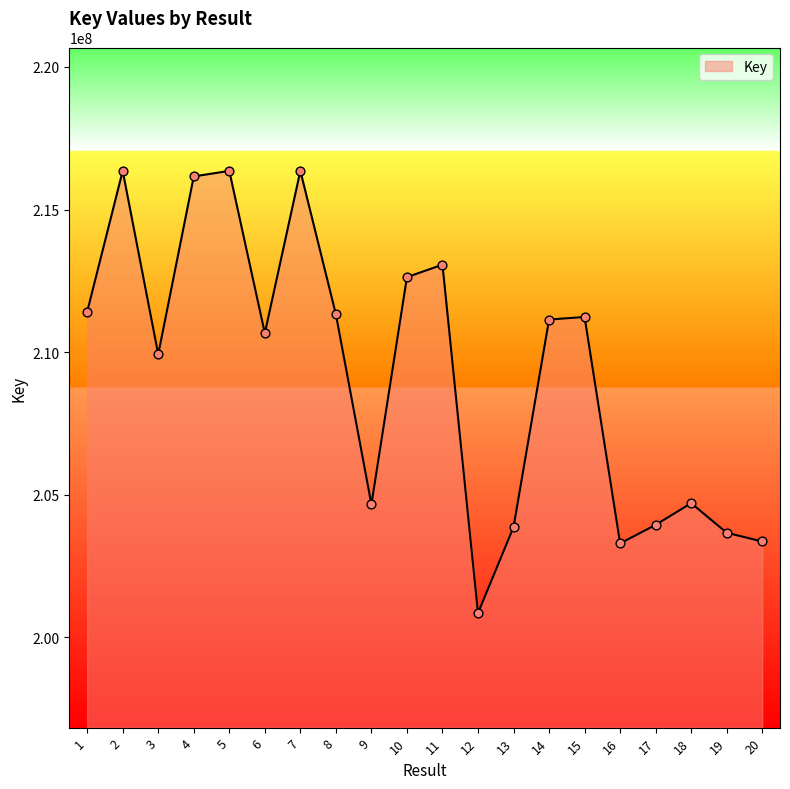

Between 5 and 16, which is larger?

5